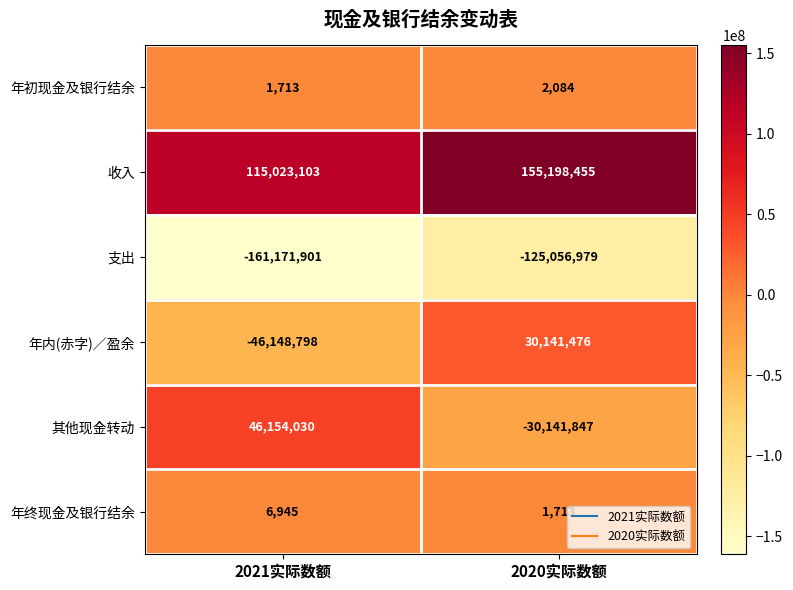

What is the minimum value for 其他现金转动?

-30141847